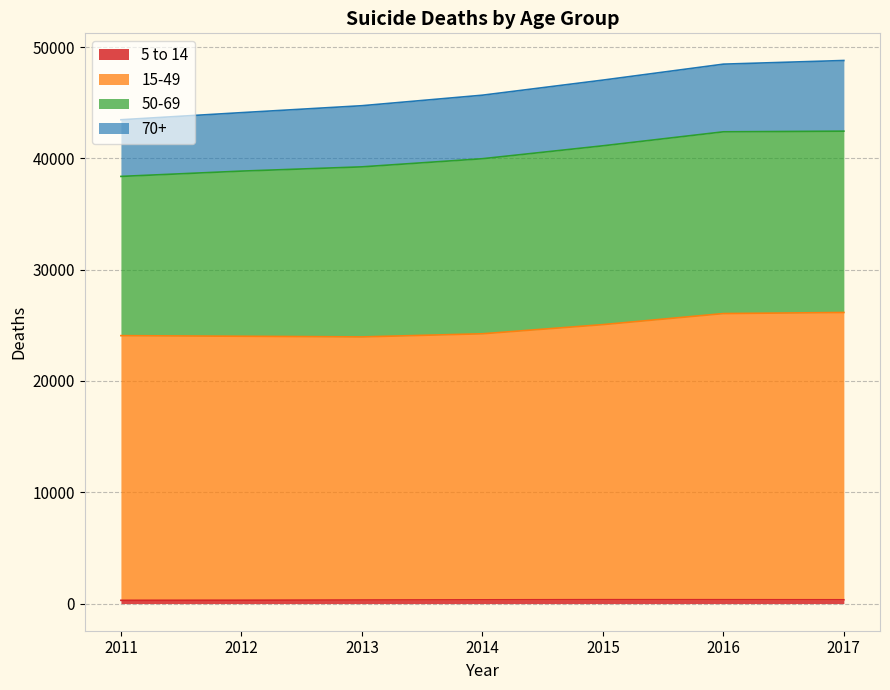

The 70+ series shows 48800 at 2017. True or false?

True